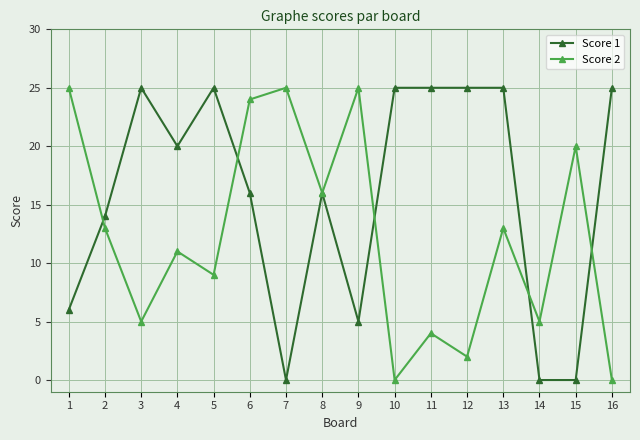

Which series ends up on top after the final intersection of Score 1 and Score 2?

Score 1